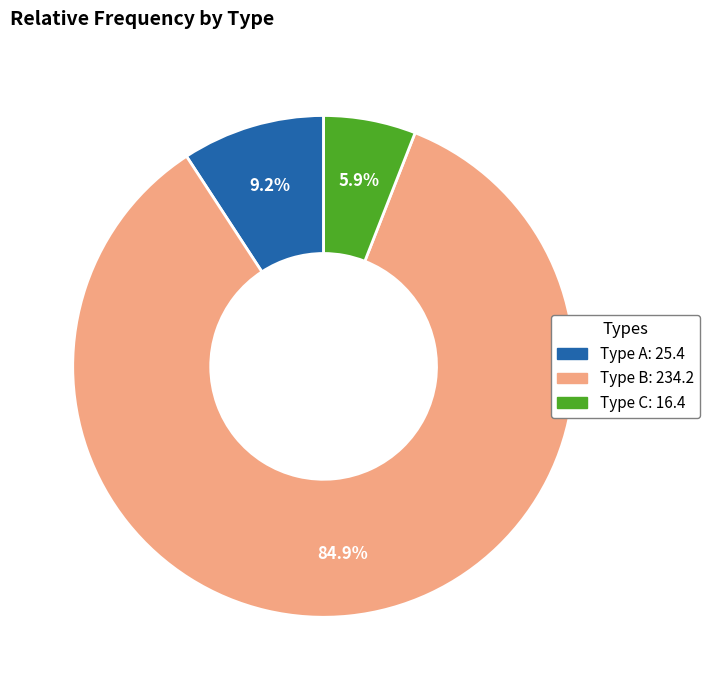

Does any single category account for the majority?

Yes